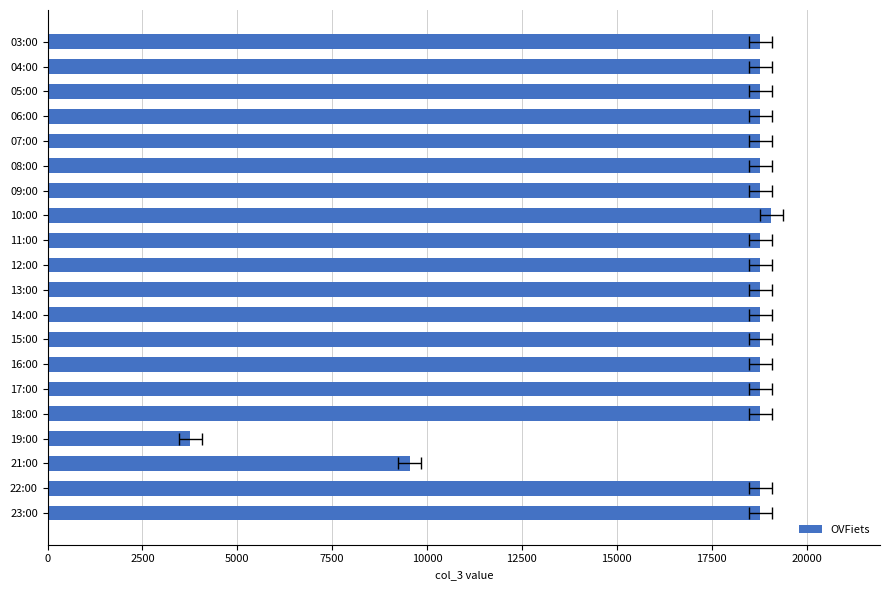

Where is the data nearest to the value 11415?

21:00